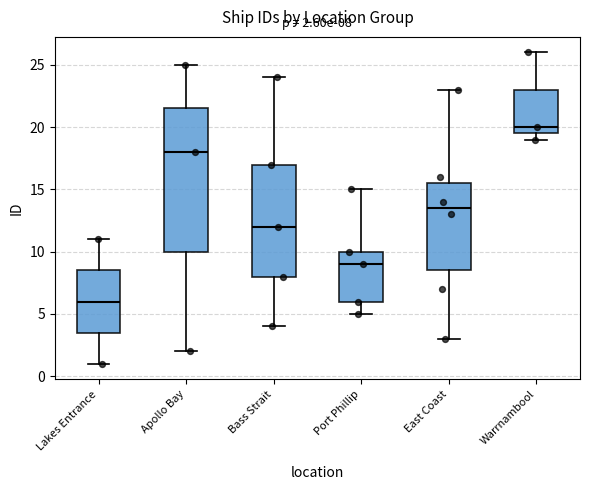

Comparing the boxes themselves (not the whiskers), which one is the tallest?

Apollo Bay